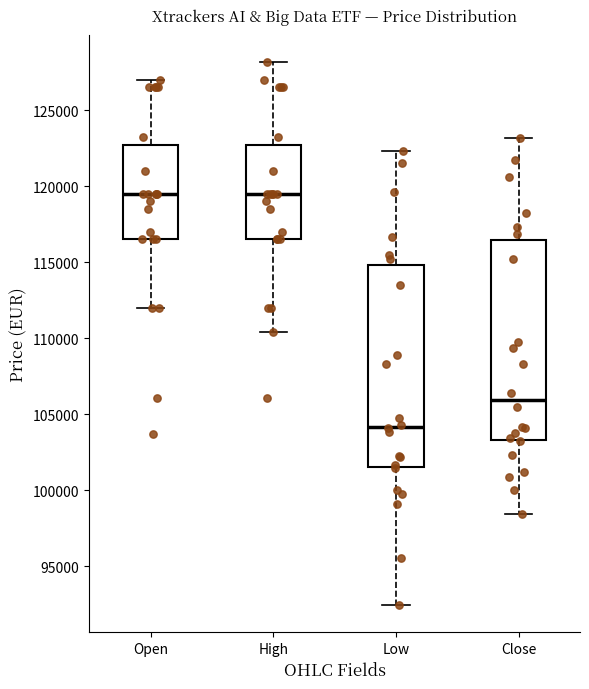

Reading left to right, read every box against the y-axis: the position of its median line, the range the box covers, and the ends of its whiskers. The values are not printed on the chart, so give them approximately, as read against the axis.

Open: median 119500, box 116500 to 122500, whiskers 112000 to 127000
High: median 119500, box 116500 to 122500, whiskers 110500 to 128000
Low: median 104000, box 101500 to 115000, whiskers 92500 to 122500
Close: median 106000, box 103500 to 116500, whiskers 98500 to 123000